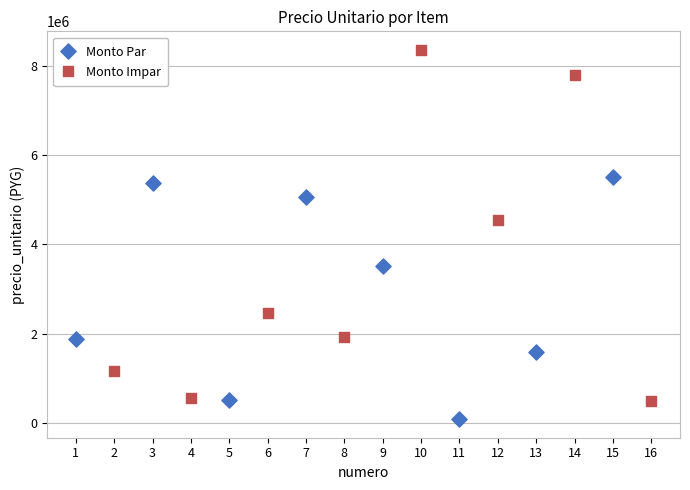

Which series reaches the maximum Y coordinate?

Monto Impar